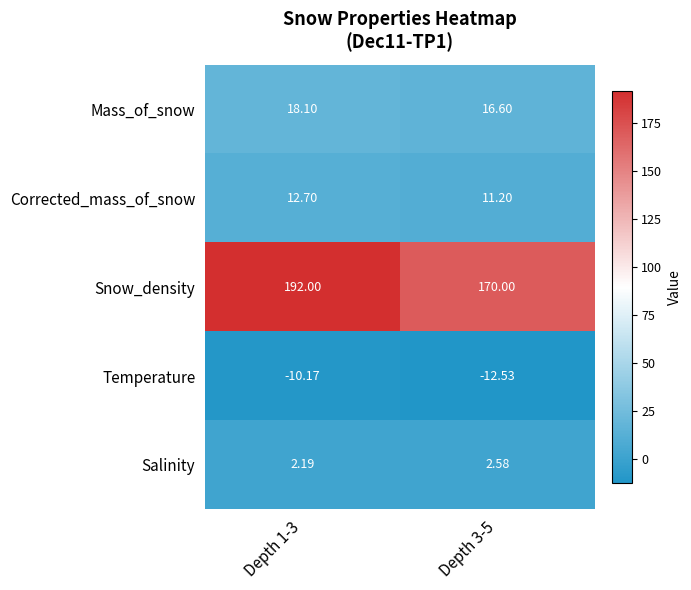

Which series has the largest total across all categories?

Snow_density